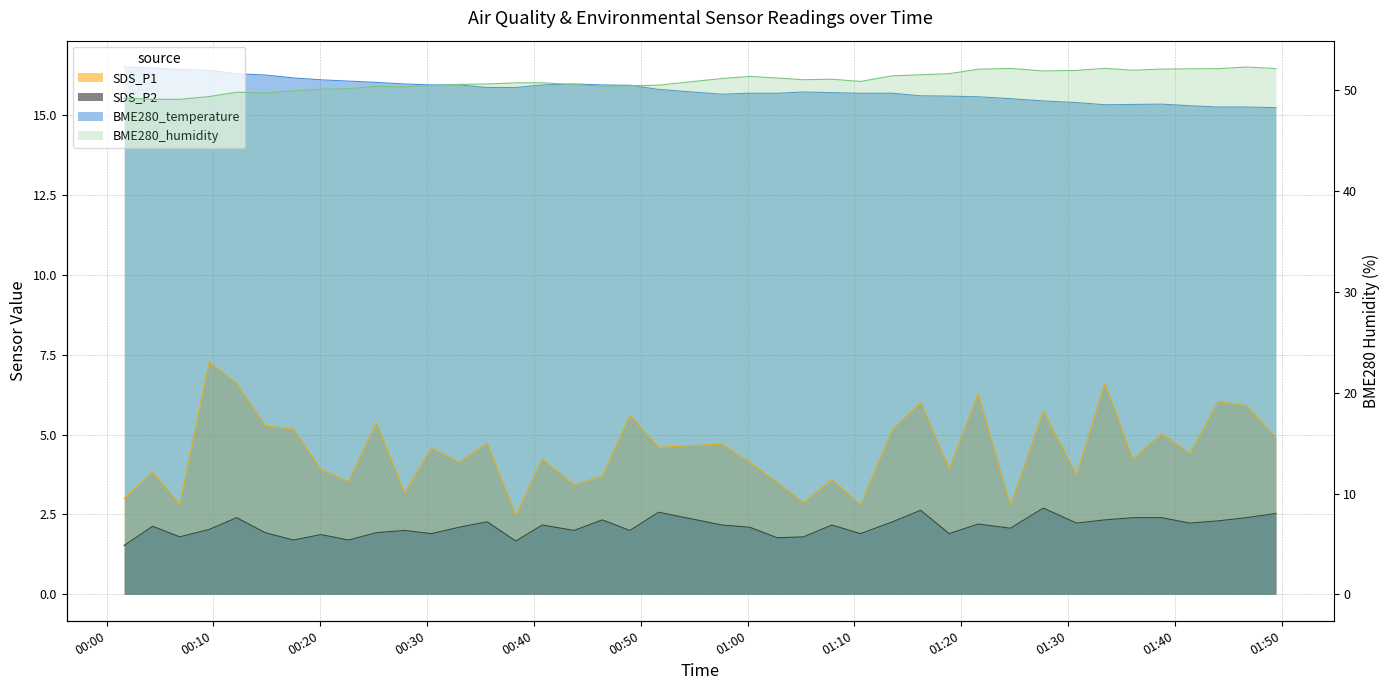

What is the smallest value displayed?

1.5